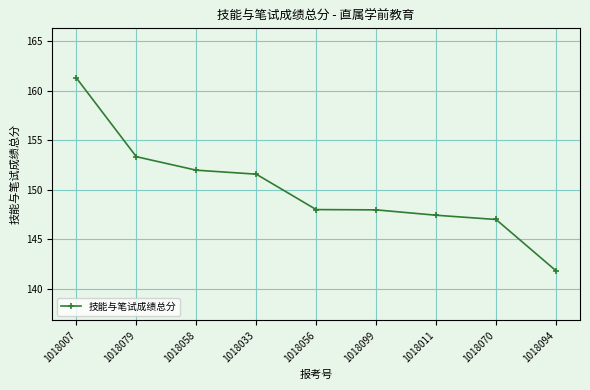

What is the value of the 5th point from the left?

148.0